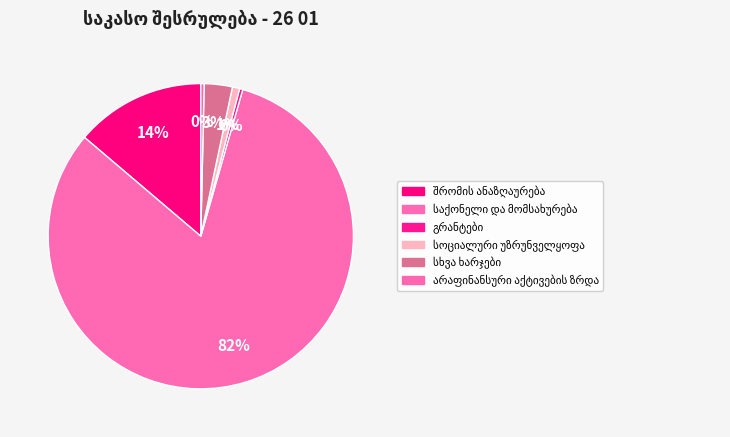

Count the number of slices in the pie.

6